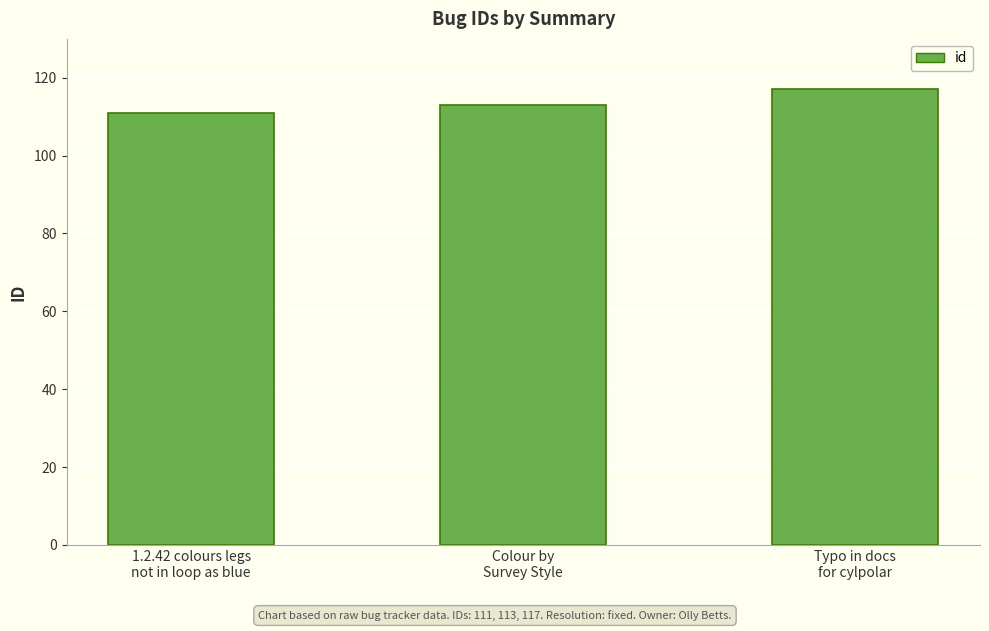

Are the bars grouped side by side (vs. stacked)?

No